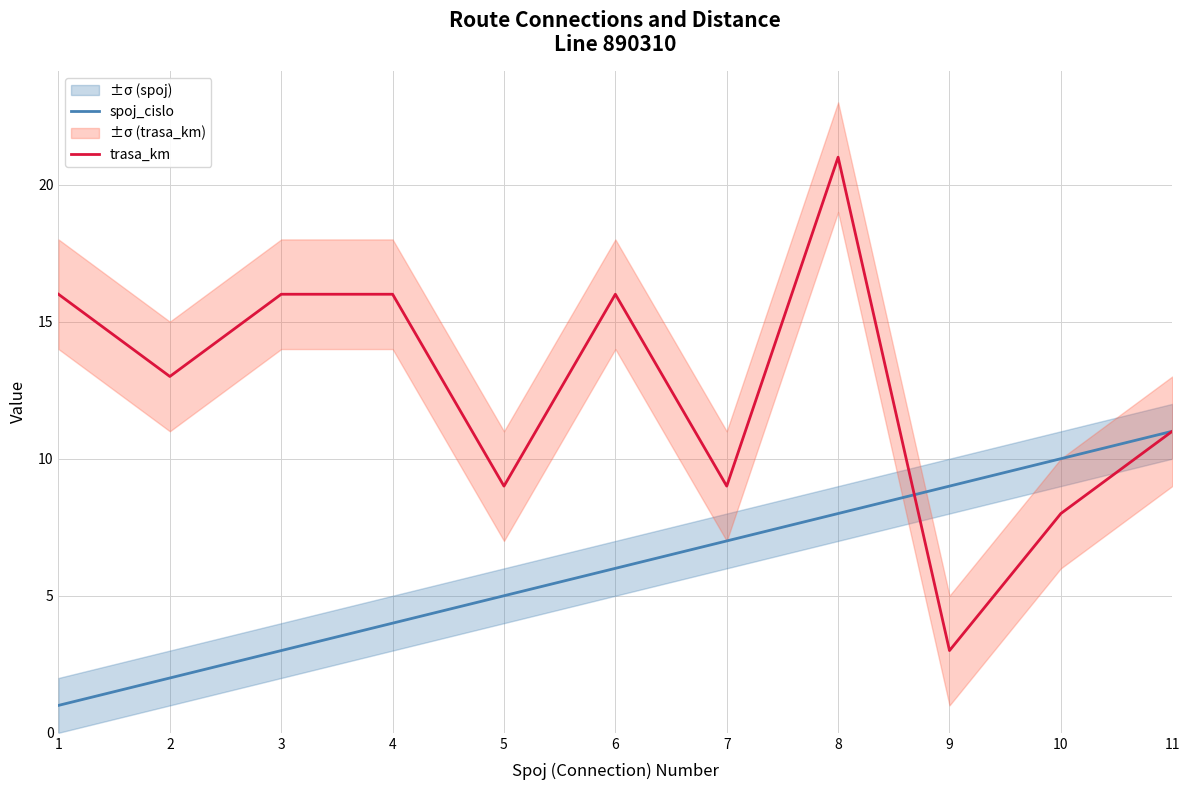

Rank the series by their maximum value, from lowest to highest.

spoj_cislo, trasa_km